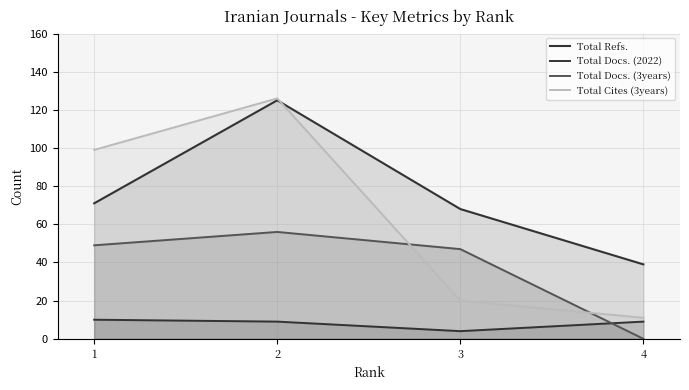

Which category has the lowest value in the Total Docs. (3years) series?

4